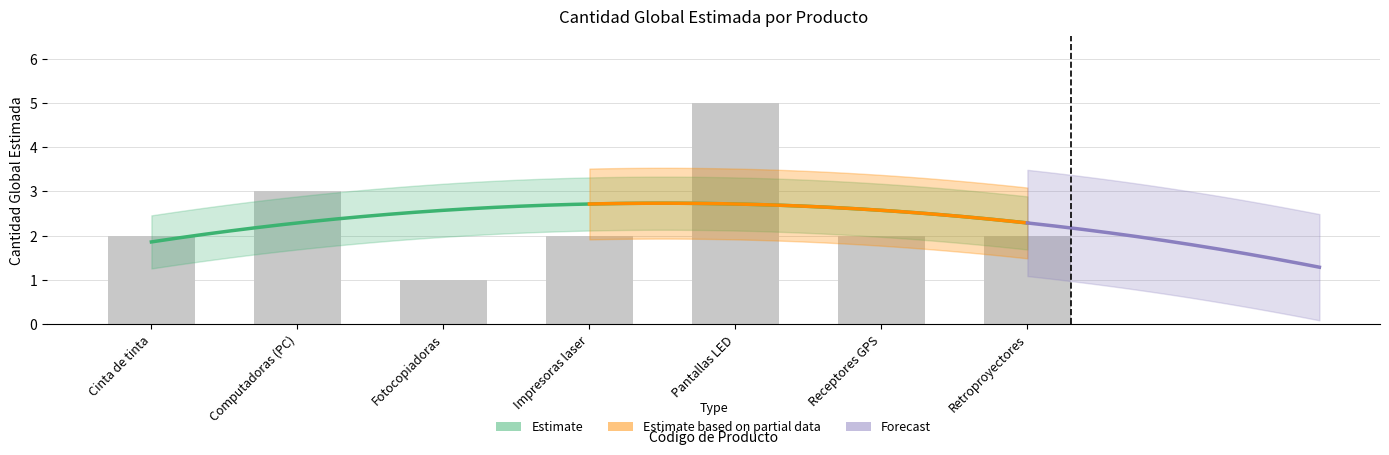

What is the average value?

2